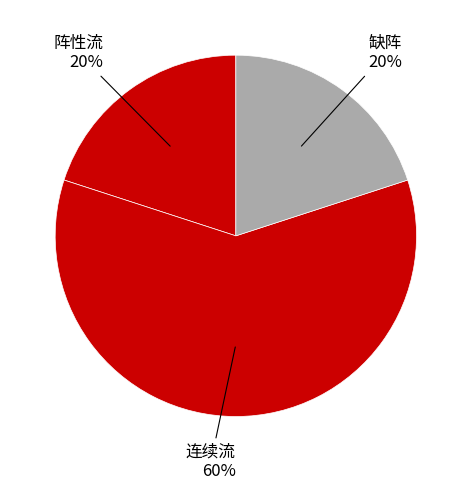

Which category has the smallest portion of the pie?

阵性流